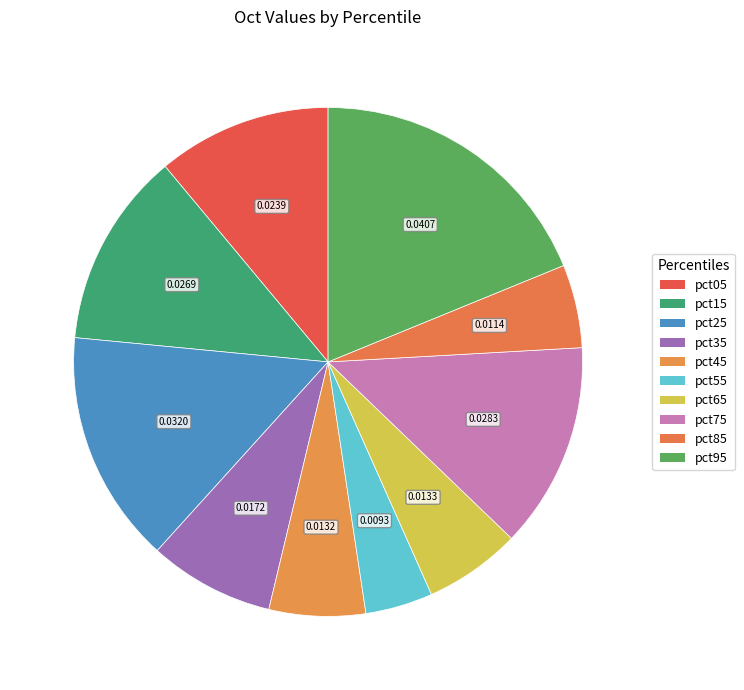

Count the number of slices in the pie.

10